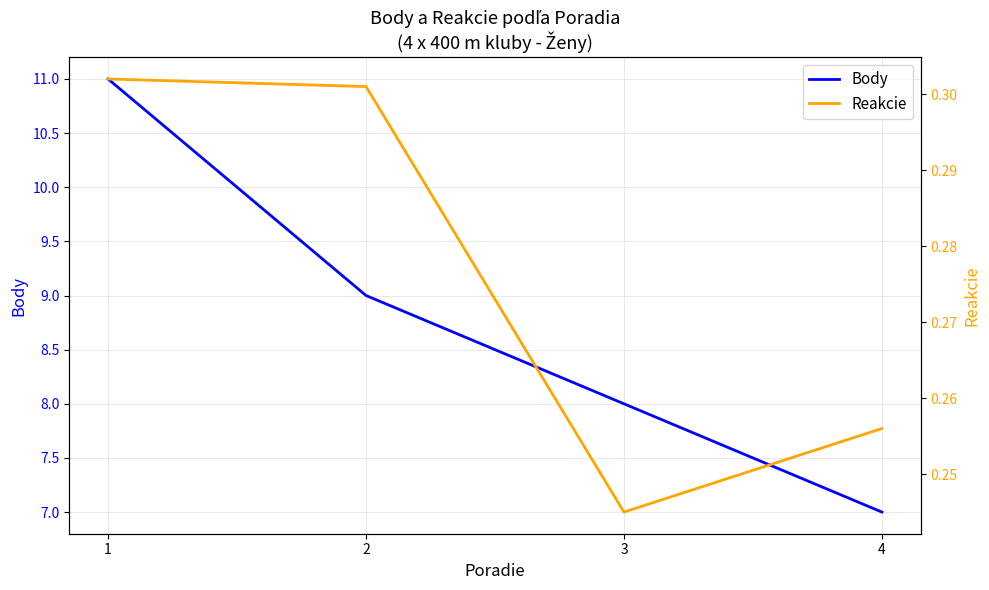

Which category has the lowest value in the Reakcie series?

3